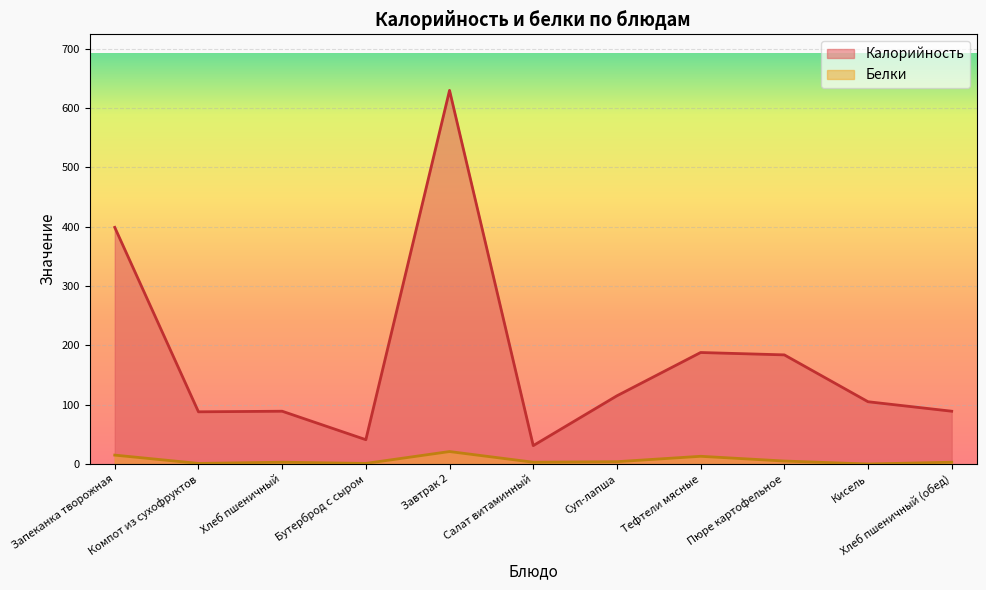

Rank the series by their maximum value, from lowest to highest.

Белки, Калорийность